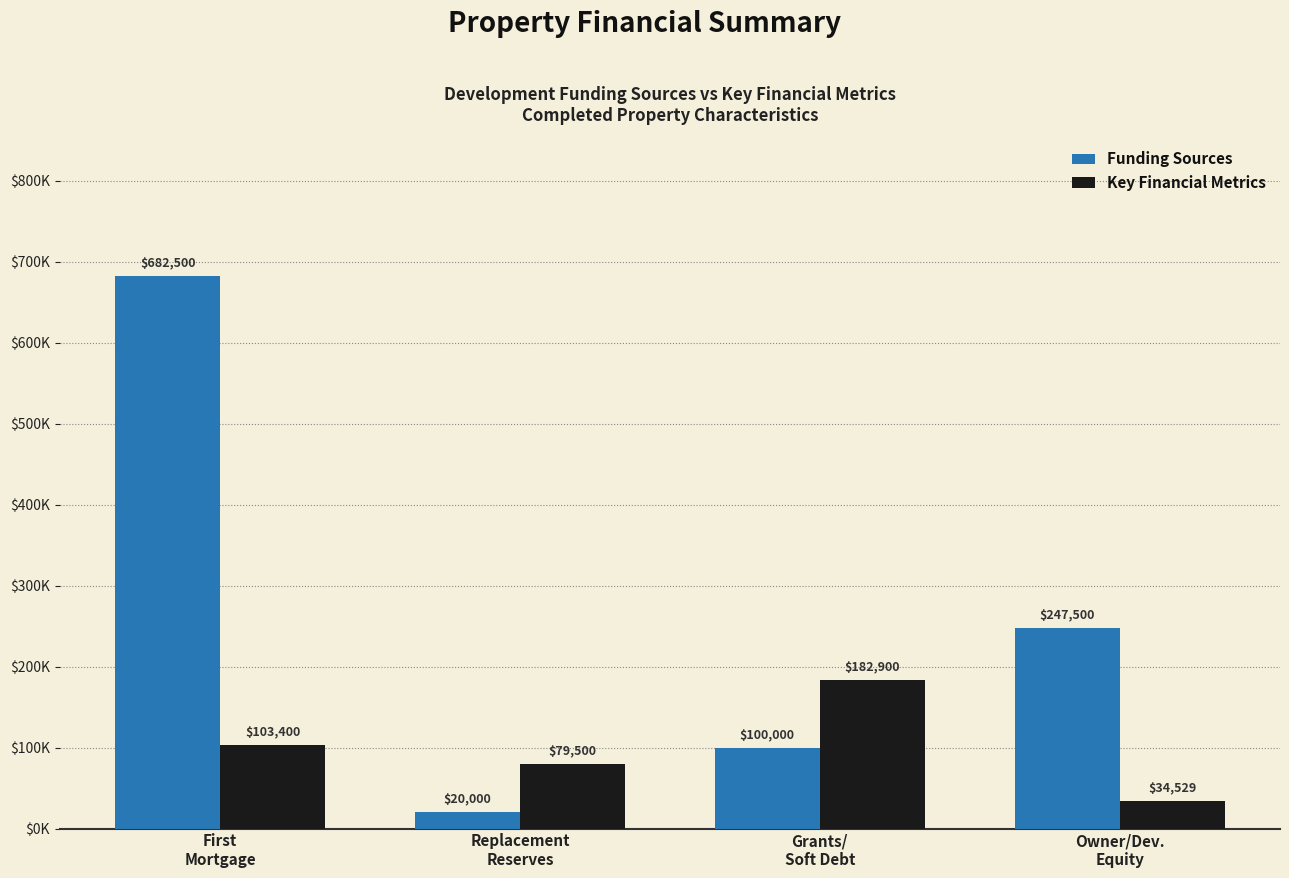

Which series has the largest total across all categories?

Funding Sources